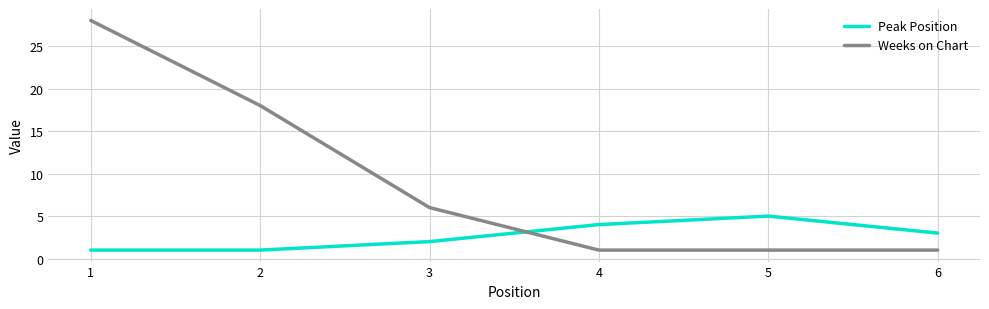

What is the minimum value shown in the chart?

1